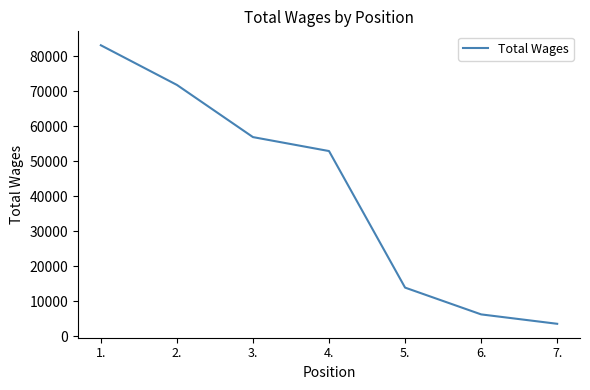

List the labels in order of value, smallest first.

7., 6., 5., 4., 3., 2., 1.